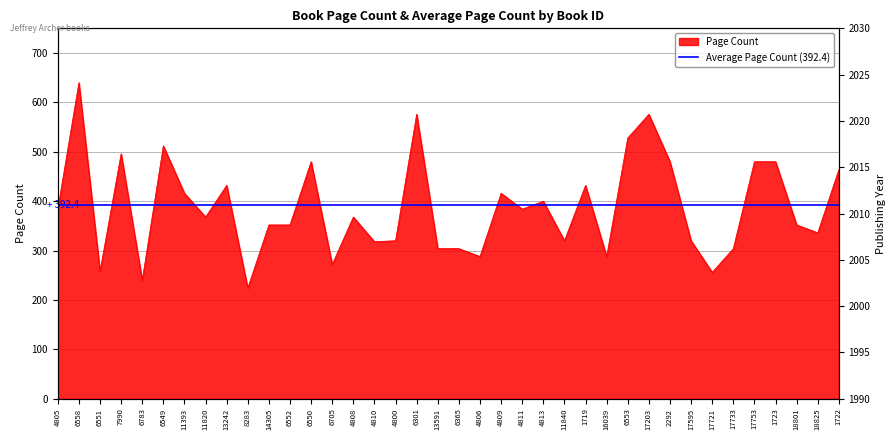

At which label is the value closest to 432?

13242